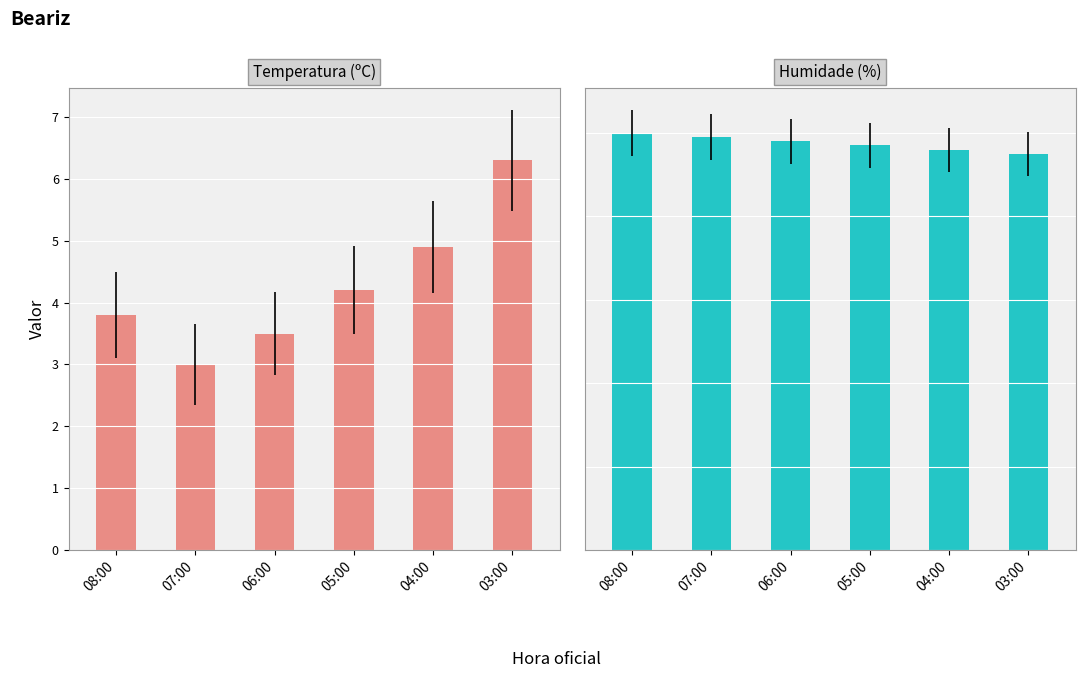

Does the chart contain stacked bars?

No